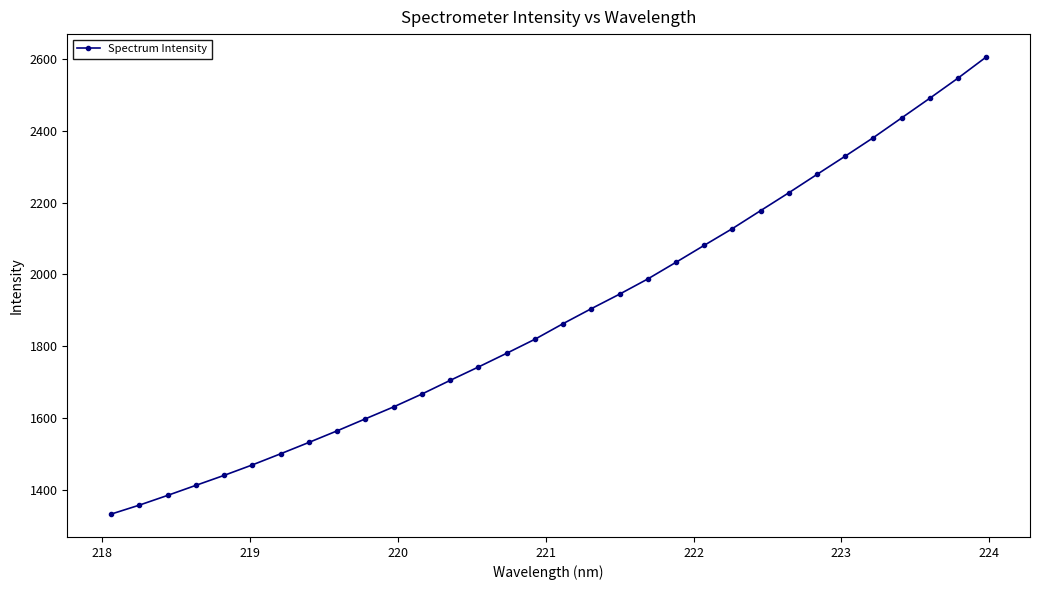

What is the difference between the maximum and minimum values?

1272.2